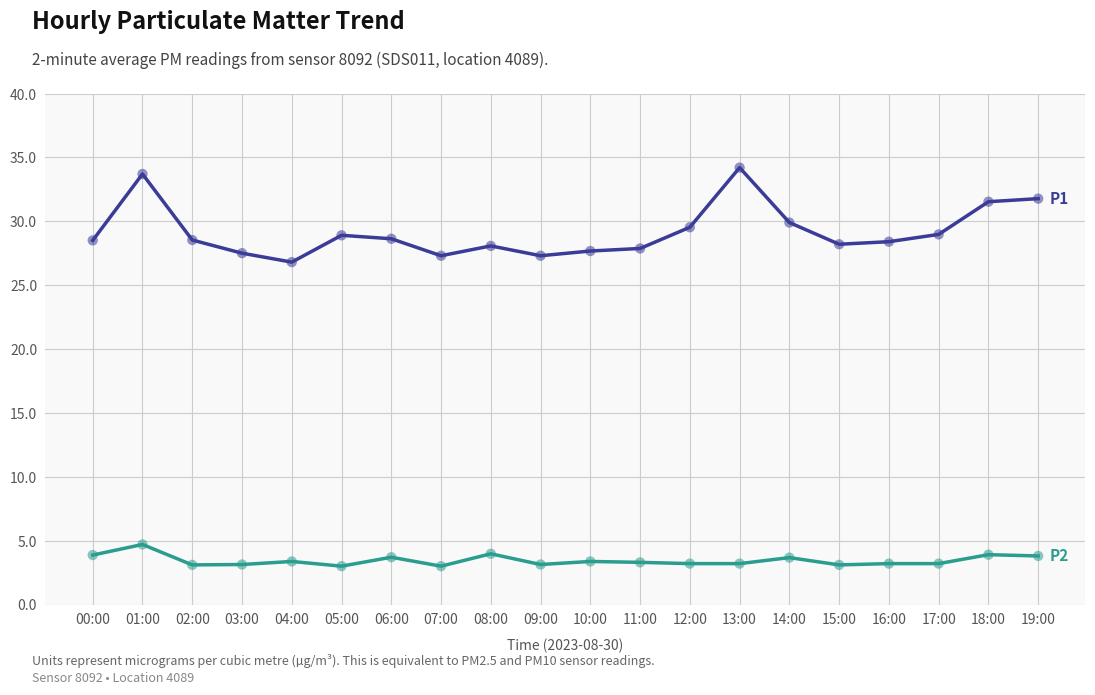

What is the difference between the highest and lowest values at 12:00?

26.3